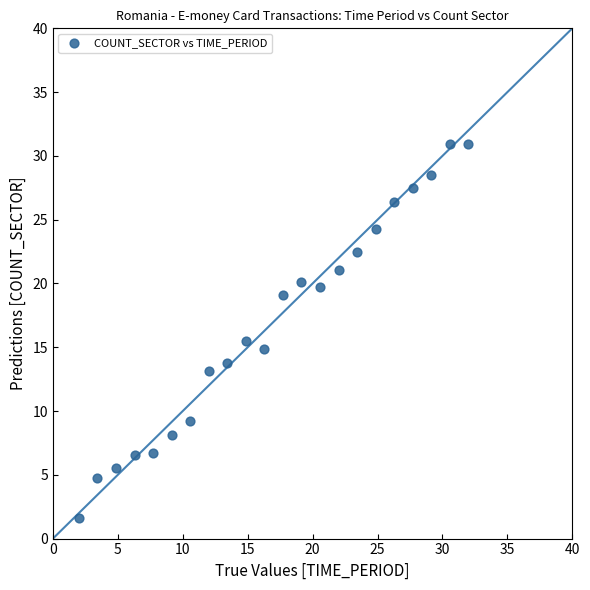

What Y value in the scatter plot is closest to 16?

15.5